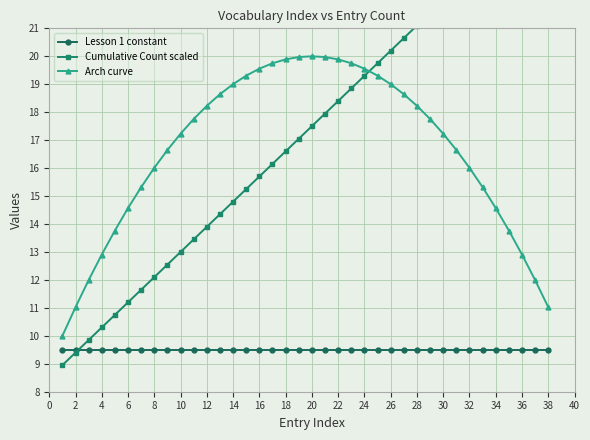

List the series in order of their peak value, highest first.

Cumulative Count scaled, Arch curve, Lesson 1 constant